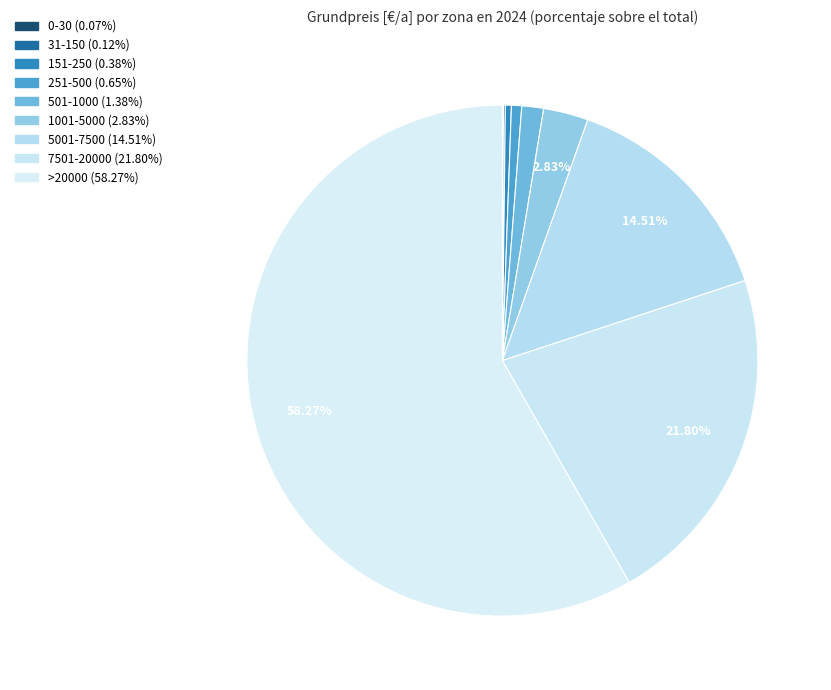

Which has a higher value, 31-150 or 5001-7500?

5001-7500